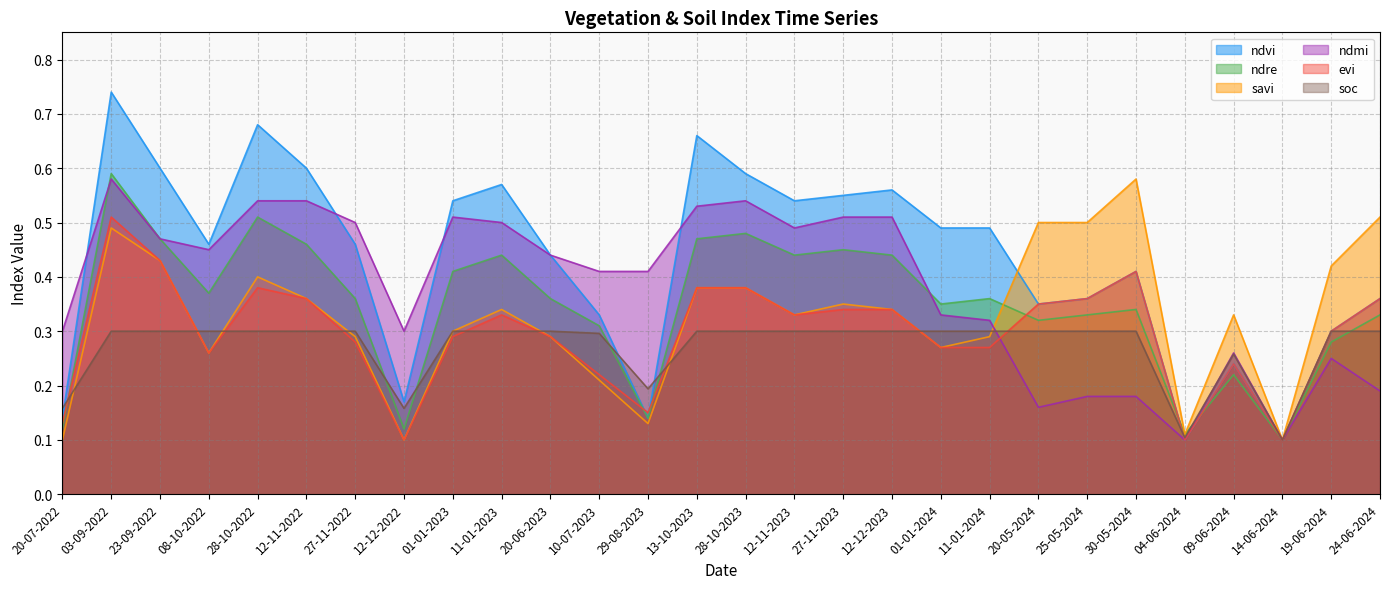

Reading right to left, what are all the values shown in this chart?

ndvi: 0.4	0.3	0.1	0.2	0.1	0.4	0.4	0.3	0.5	0.5	0.6	0.6	0.5	0.6	0.7	0.1	0.3	0.4	0.6	0.5	0.2	0.5	0.6	0.7	0.5	0.6	0.7	0.1
ndre: 0.3	0.3	0.1	0.2	0.1	0.3	0.3	0.3	0.4	0.3	0.4	0.5	0.4	0.5	0.5	0.1	0.3	0.4	0.4	0.4	0.1	0.4	0.5	0.5	0.4	0.5	0.6	0.1
savi: 0.5	0.4	0.1	0.3	0.1	0.6	0.5	0.5	0.3	0.3	0.3	0.3	0.3	0.4	0.4	0.1	0.2	0.3	0.3	0.3	0.1	0.3	0.4	0.4	0.3	0.4	0.5	0.1
ndmi: 0.2	0.2	0.1	0.3	0.1	0.2	0.2	0.2	0.3	0.3	0.5	0.5	0.5	0.5	0.5	0.4	0.4	0.4	0.5	0.5	0.3	0.5	0.5	0.5	0.5	0.5	0.6	0.3
evi: 0.4	0.3	0.1	0.2	0.1	0.4	0.4	0.3	0.3	0.3	0.3	0.3	0.3	0.4	0.4	0.1	0.2	0.3	0.3	0.3	0.1	0.3	0.4	0.4	0.3	0.4	0.5	0.1
soc: 0.3	0.3	0.1	0.3	0.1	0.3	0.3	0.3	0.3	0.3	0.3	0.3	0.3	0.3	0.3	0.2	0.3	0.3	0.3	0.3	0.2	0.3	0.3	0.3	0.3	0.3	0.3	0.2